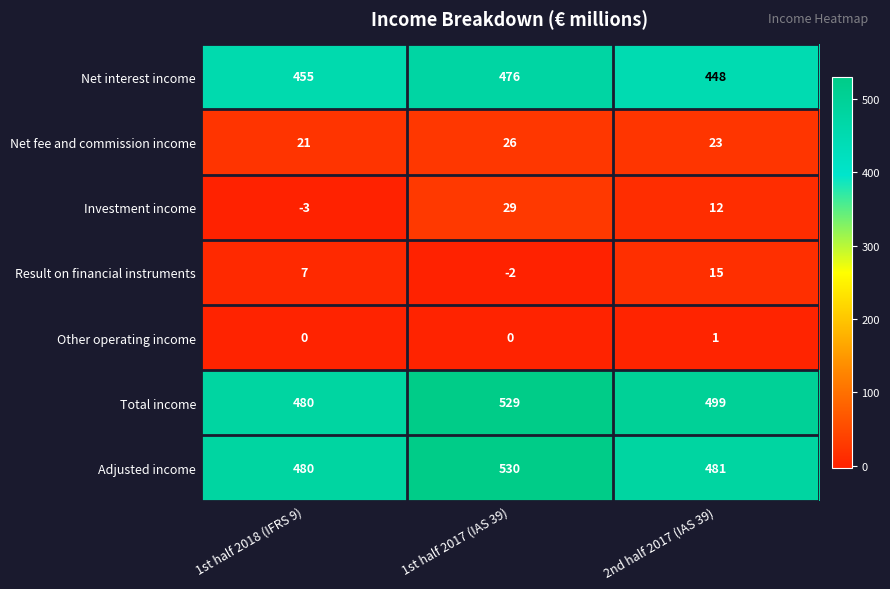

Rank the series at 1st half 2017 (IAS 39) from lowest to highest value.

Result on financial instruments, Other operating income, Net fee and commission income, Investment income, Net interest income, Total income, Adjusted income